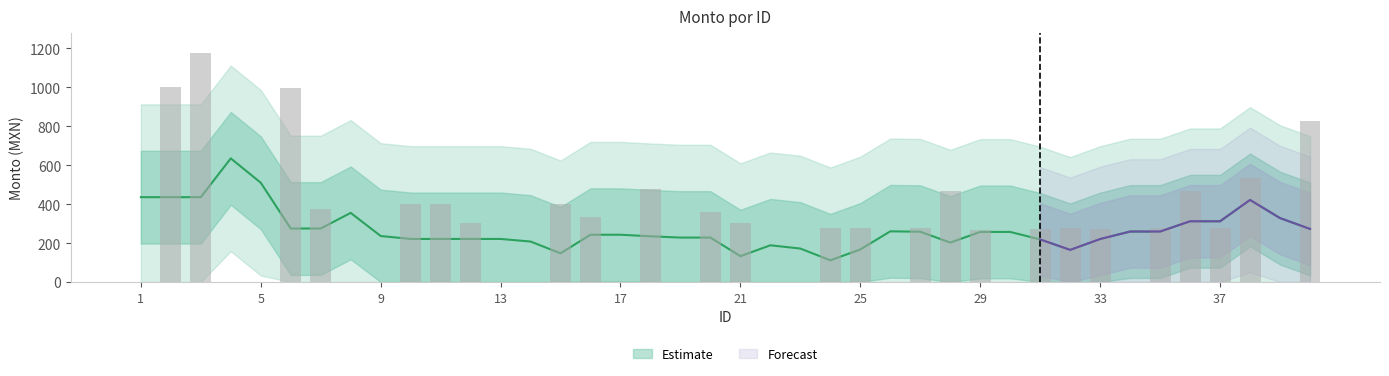

True or false: the data shows 621.0 at 23.

False